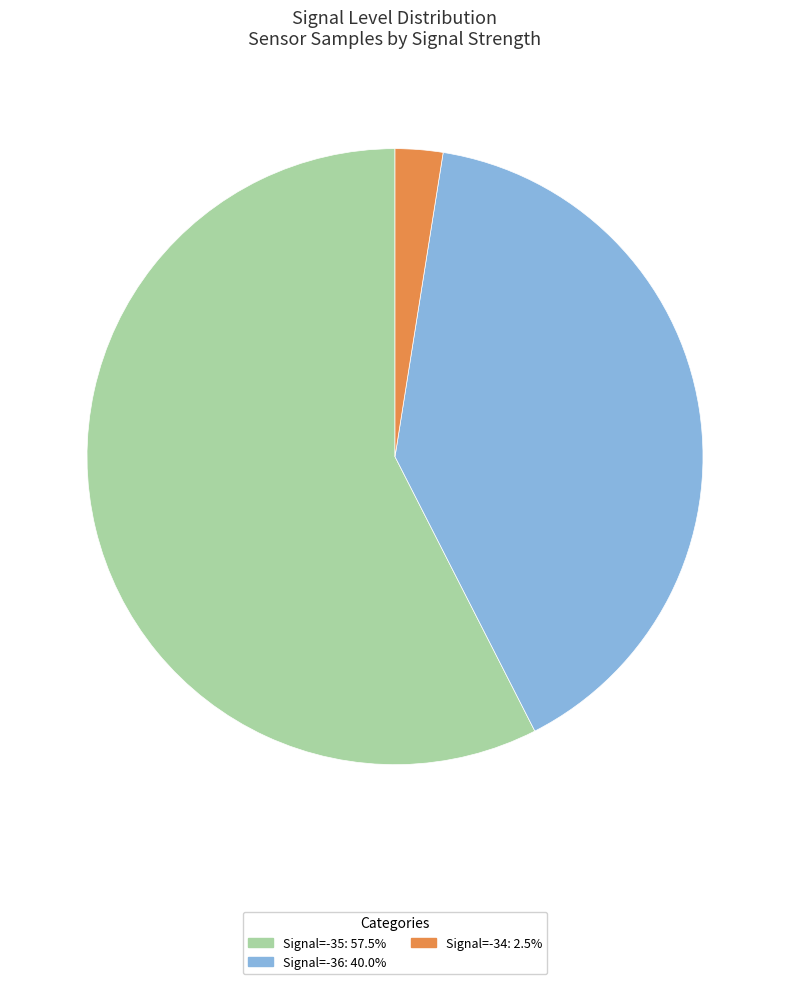

What is the ratio of the value at Signal=-35: 57.5% to the value at Signal=-34: 2.5%?

23.0